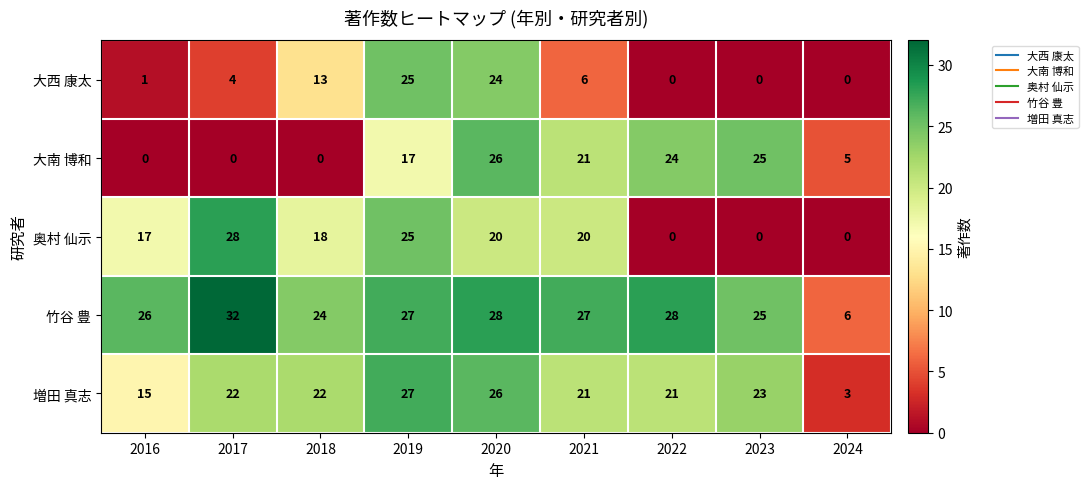

At which category does the chart reach its peak across all series?

2017